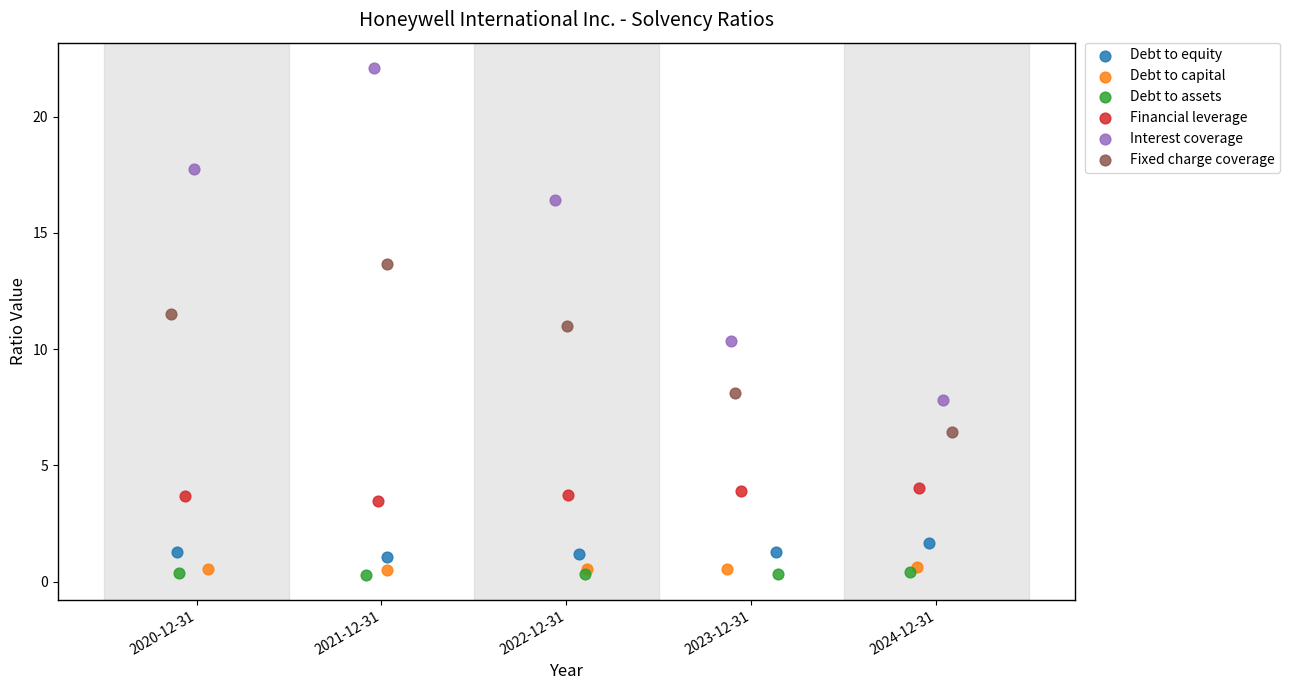

Which series has the widest spread of Y values?

Interest coverage